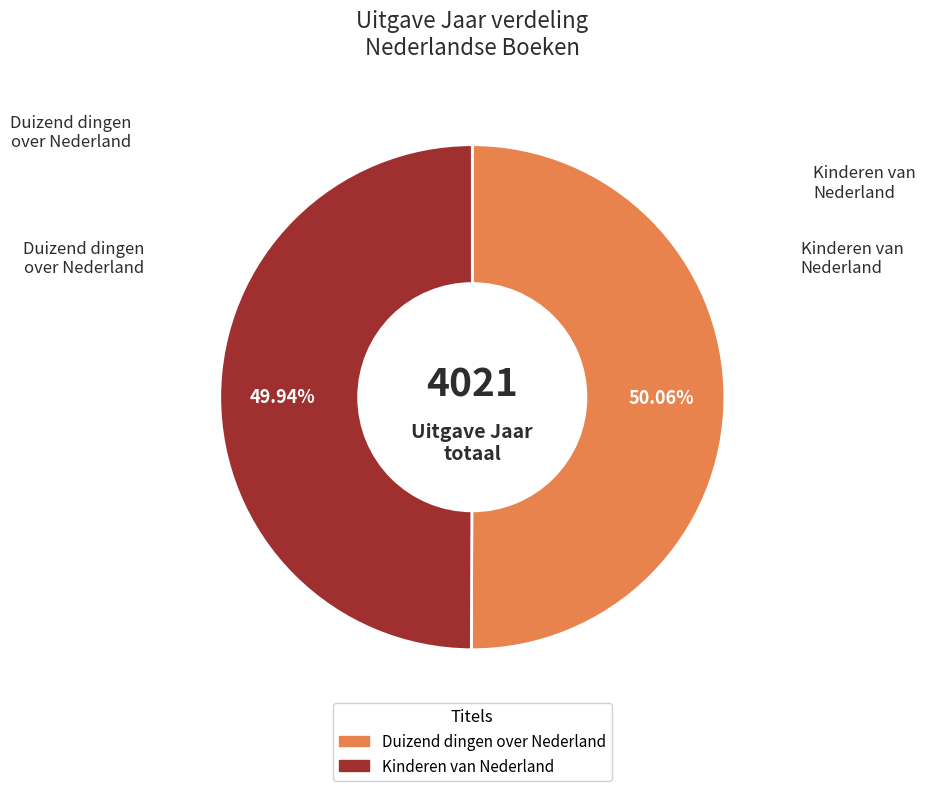

The Kinderen van Nederland slice represents 56% of the pie. True or false?

False